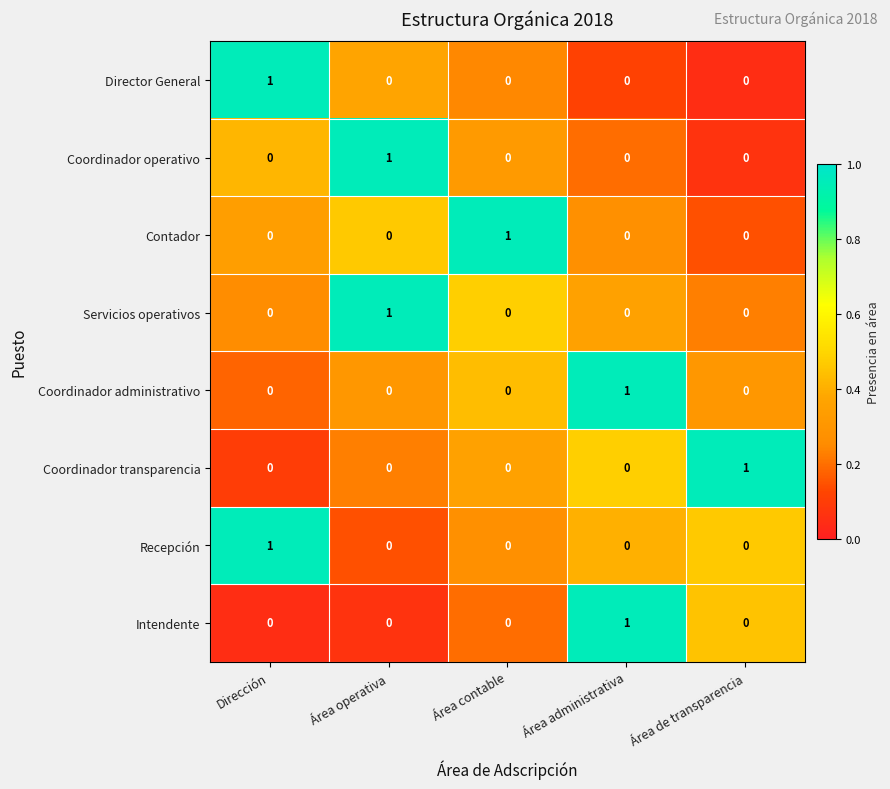

At how many categories does at least one series exceed 0?

5